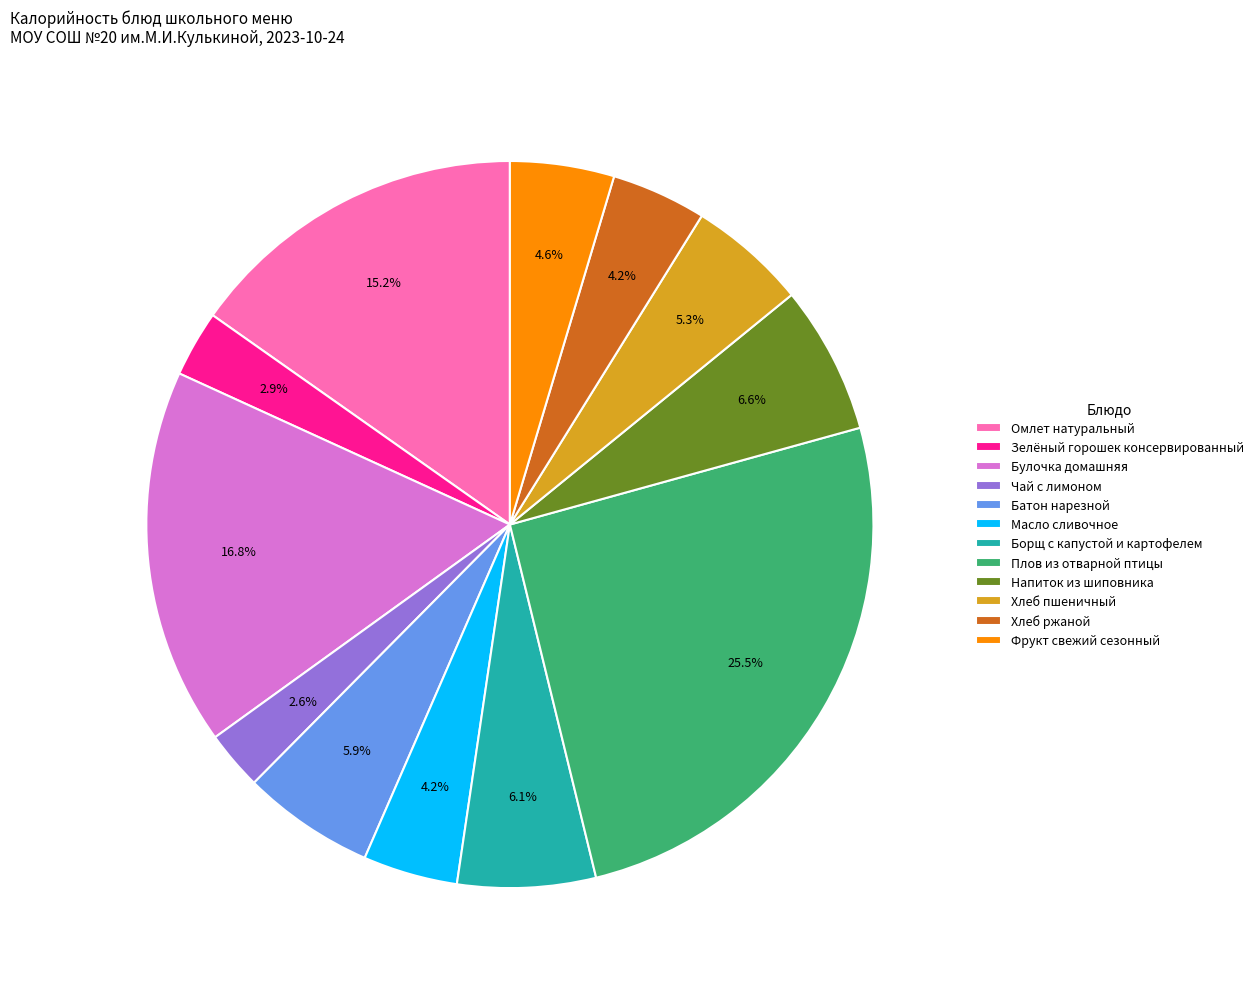

What percentage is NOT represented by Батон нарезной?

94.1%